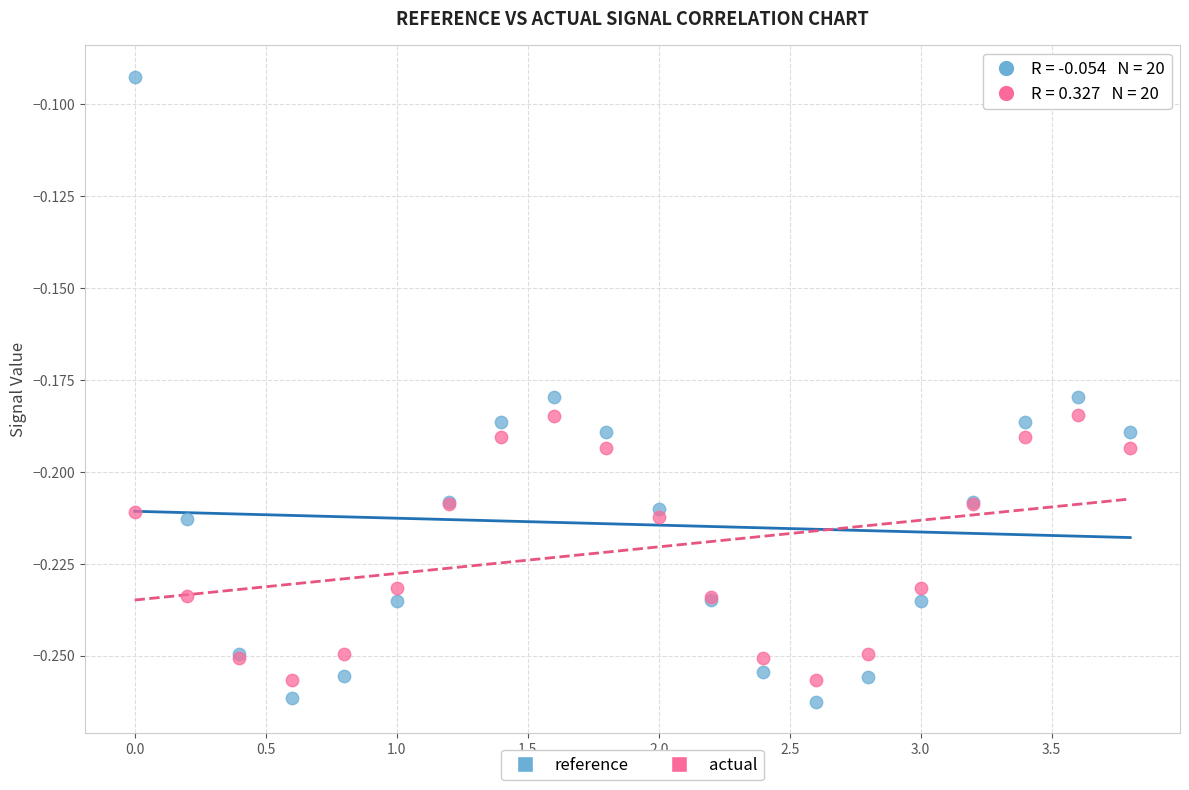

Which series has the widest spread of Y values?

reference